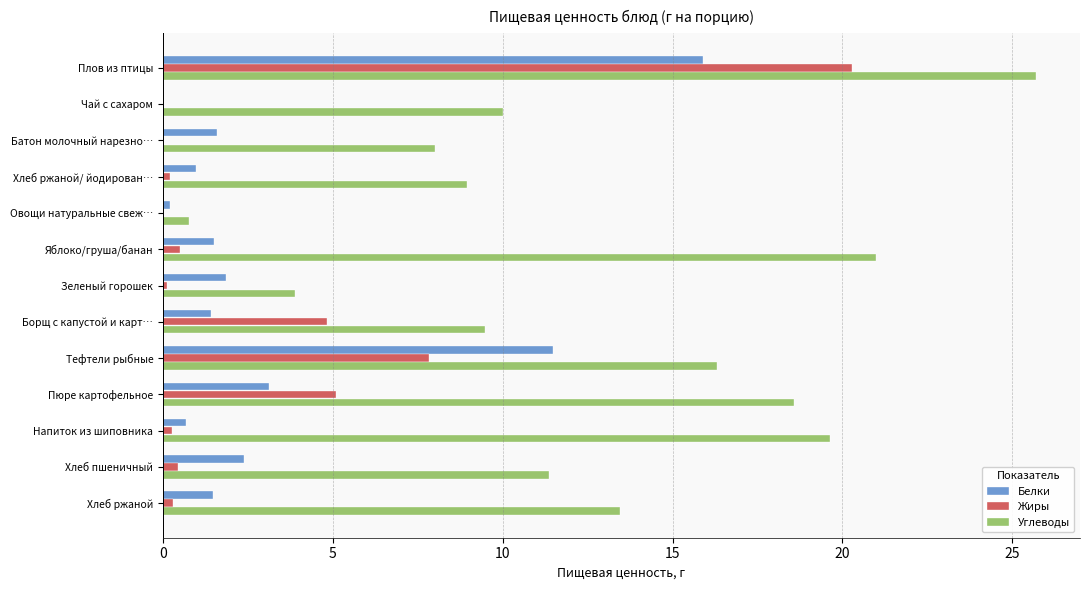

Between Батон молочный нарезно… and Пюре картофельное, which series saw the biggest shift?

Углеводы